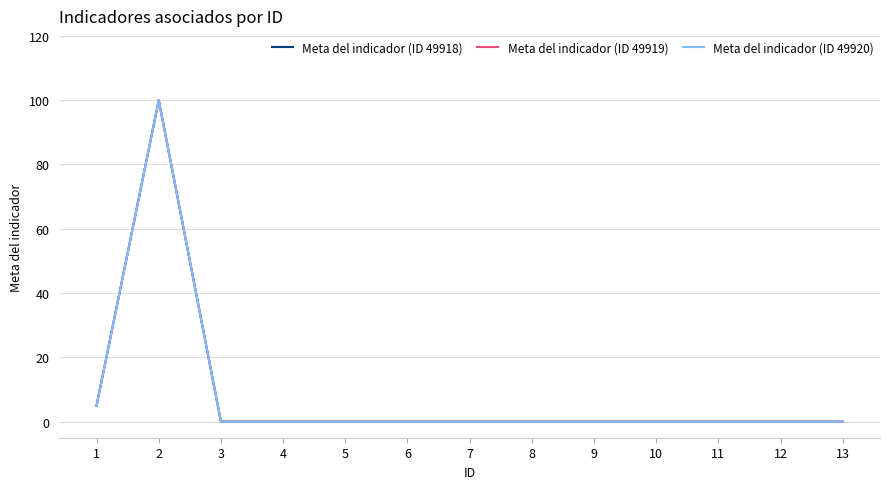

Reading left to right, transcribe all the data shown in this chart.

Meta del indicador (ID 49918): 5	100	0	0	0	0	0	0	0	0	0	0	0
Meta del indicador (ID 49919): 5	100	0	0	0	0	0	0	0	0	0	0	0
Meta del indicador (ID 49920): 5	100	0	0	0	0	0	0	0	0	0	0	0